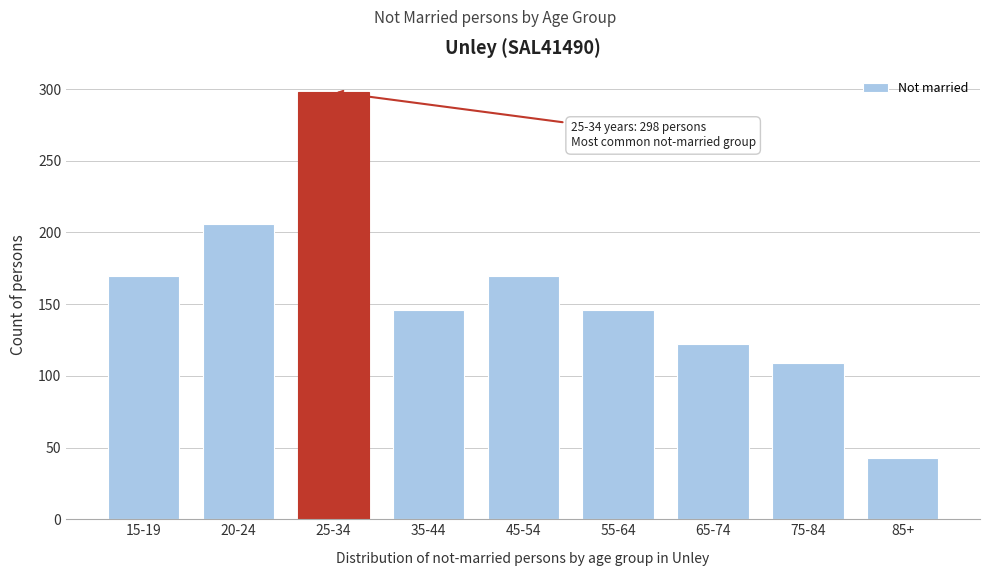

Reading left to right, transcribe all the data shown in this chart.

15-19=170	20-24=206	25-34=298	35-44=146	45-54=170	55-64=146	65-74=122	75-84=109	85+=43